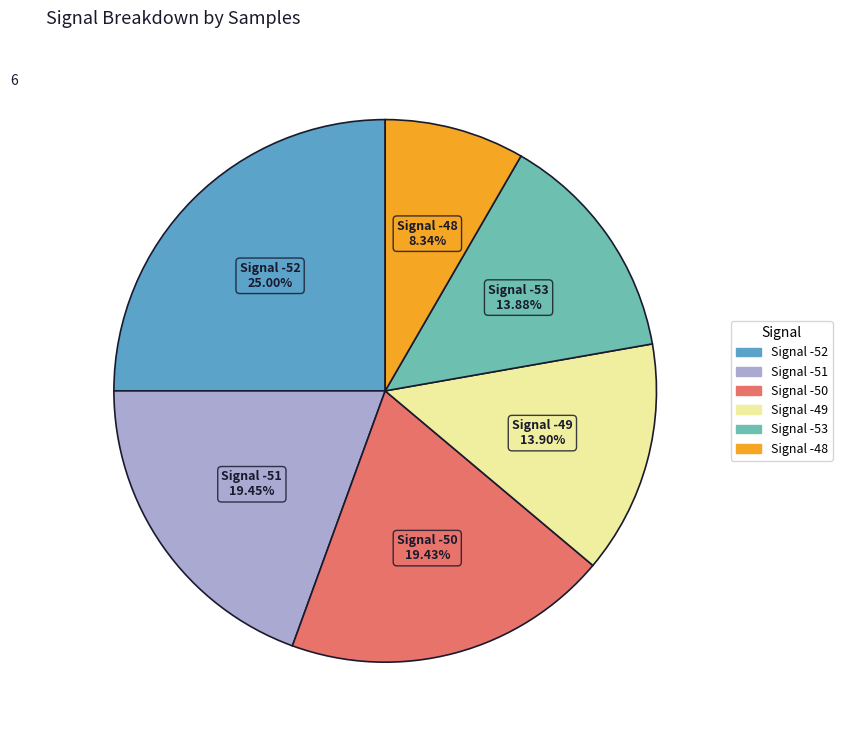

How many slices are in this pie chart?

6